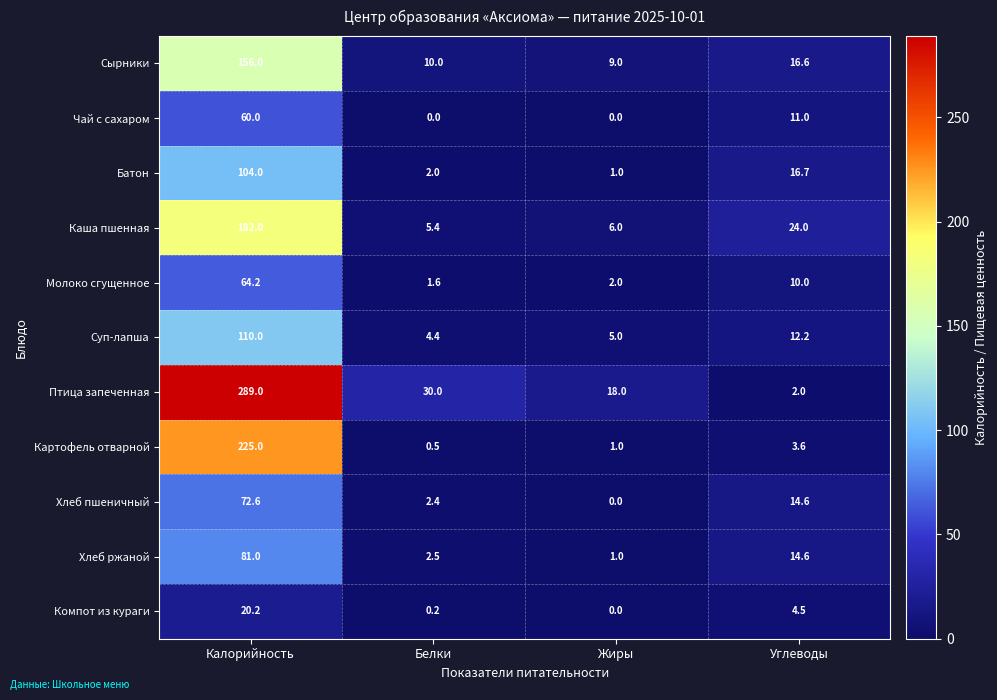

Which series has the widest spread of values?

Птица запеченная